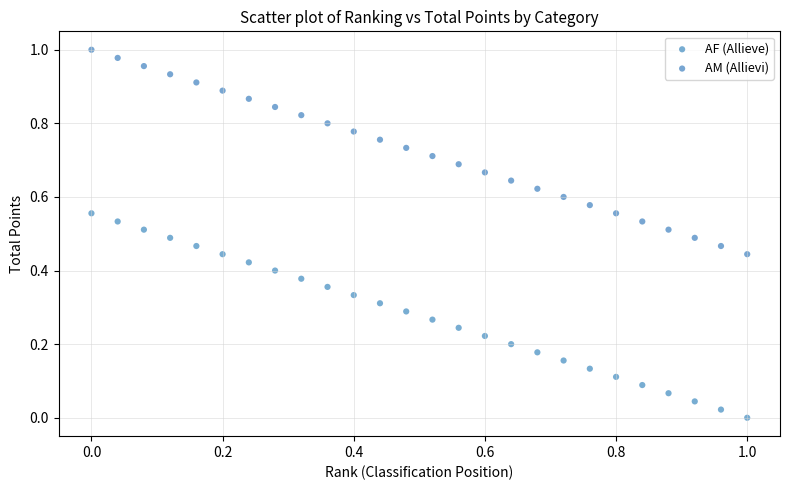

Which series reaches the maximum Y coordinate?

AM (Allievi)